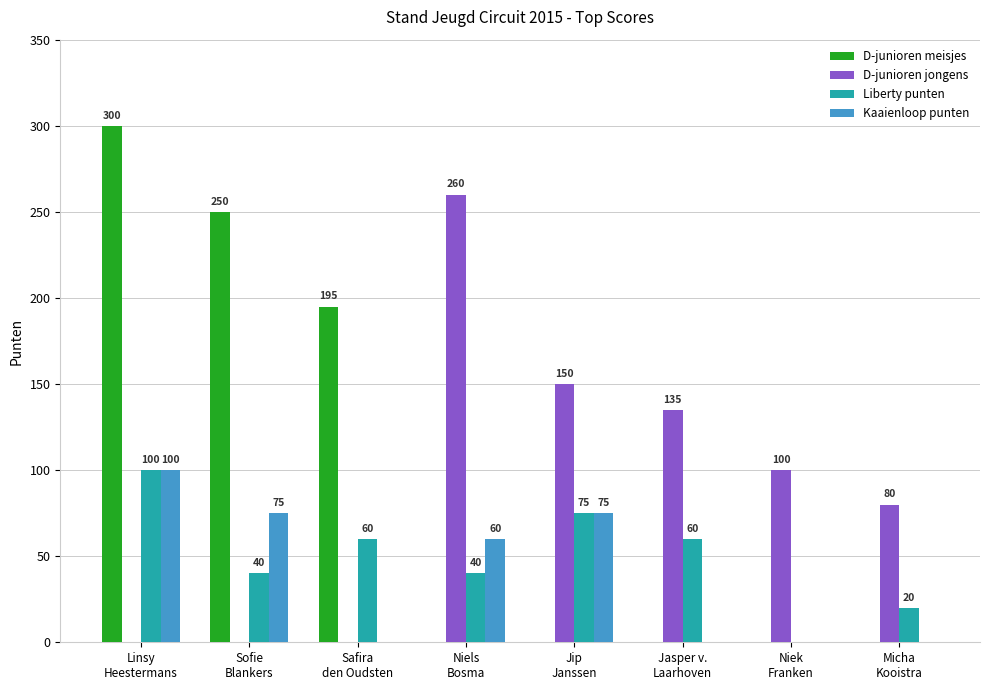

What is the difference between the Liberty punten values at Jip
Janssen and Niels
Bosma?

35